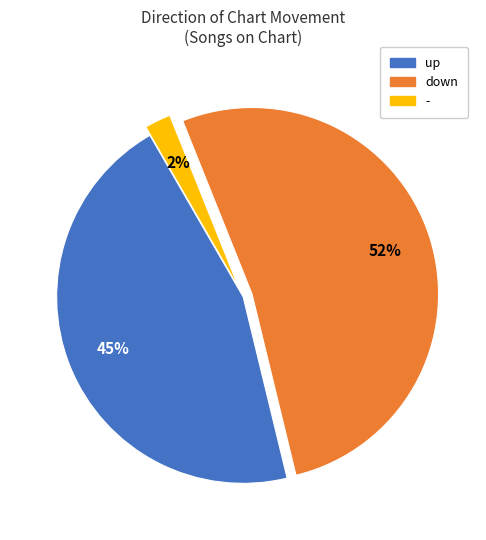

True or false: down accounts for 58% of the total.

False